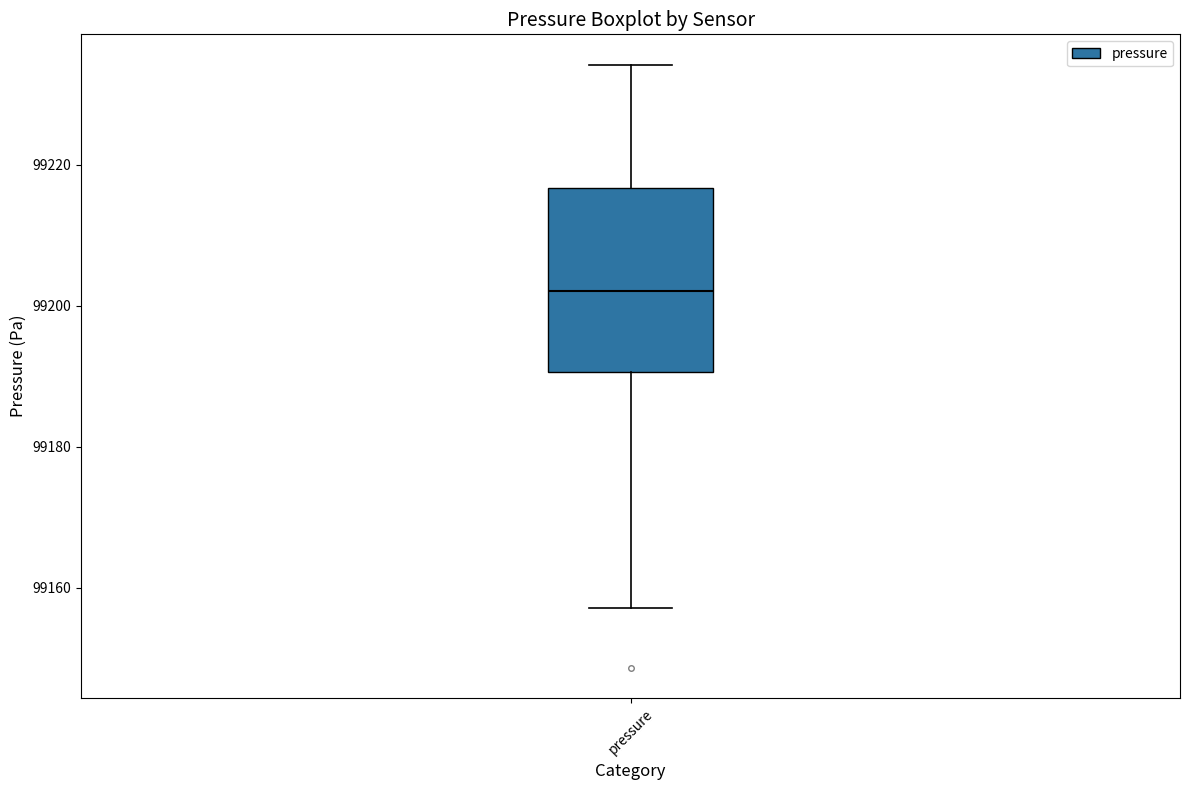

Read this box plot against the y-axis: the position of the median line, the range covered by the box, and the ends of both whiskers. The values are not printed on the chart, so give them approximately, as read against the axis.

median 99202, box 99190 to 99216, whiskers 99158 to 99234